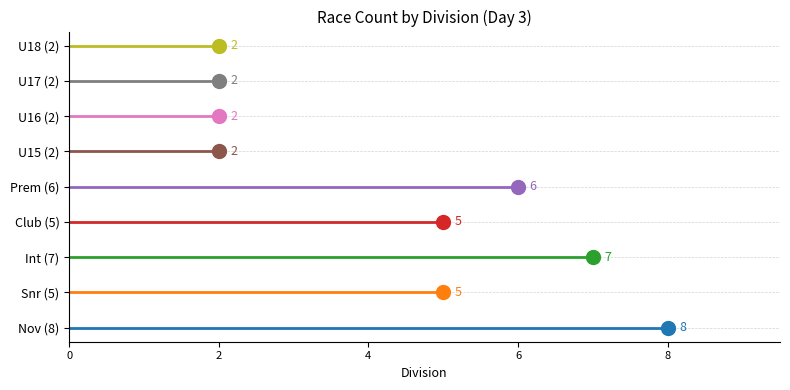

Between U18 and U16, which is larger?

U18